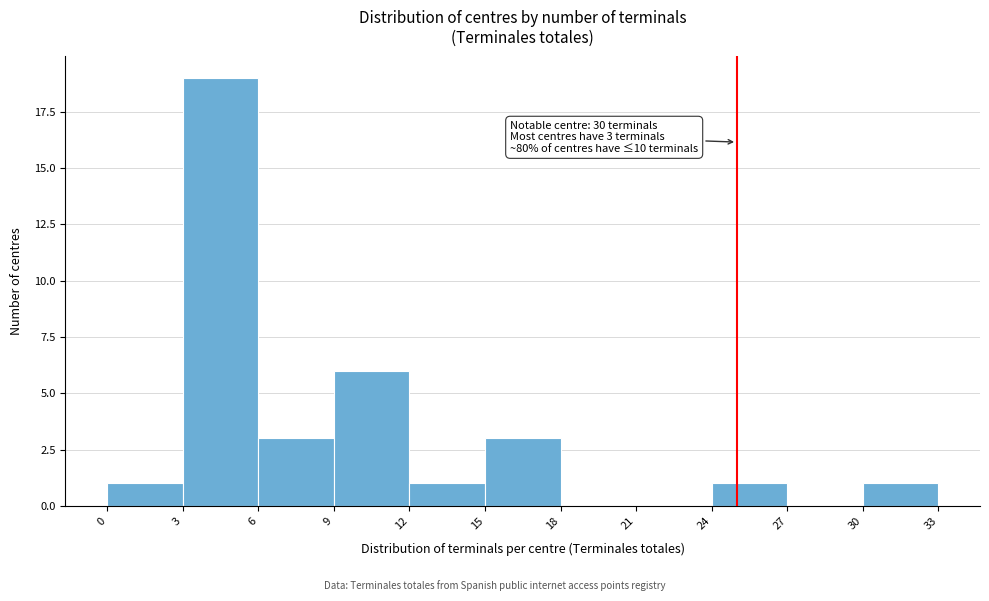

Over which range of the x-axis is the bar tallest?

3 to 6